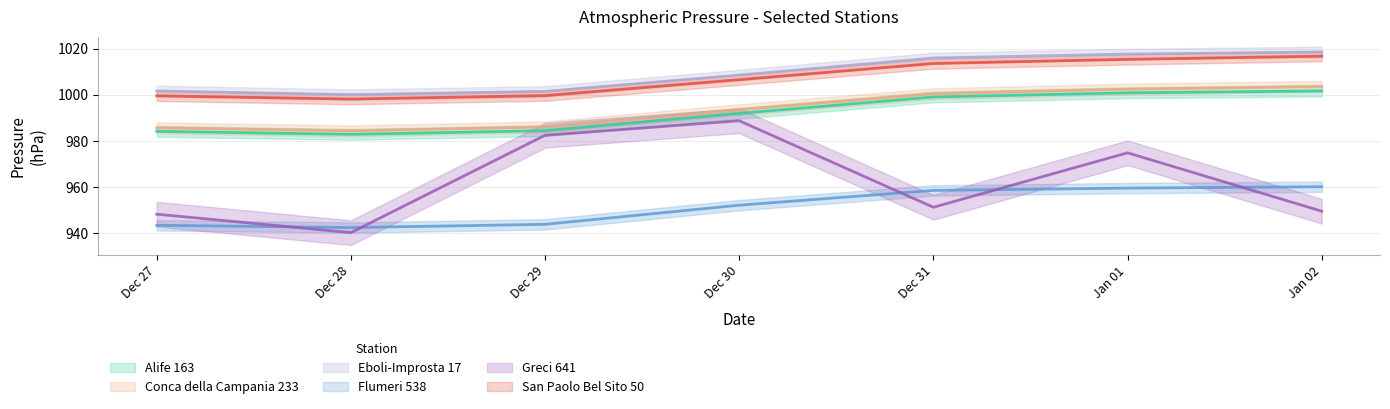

How many series are shown in this chart?

6